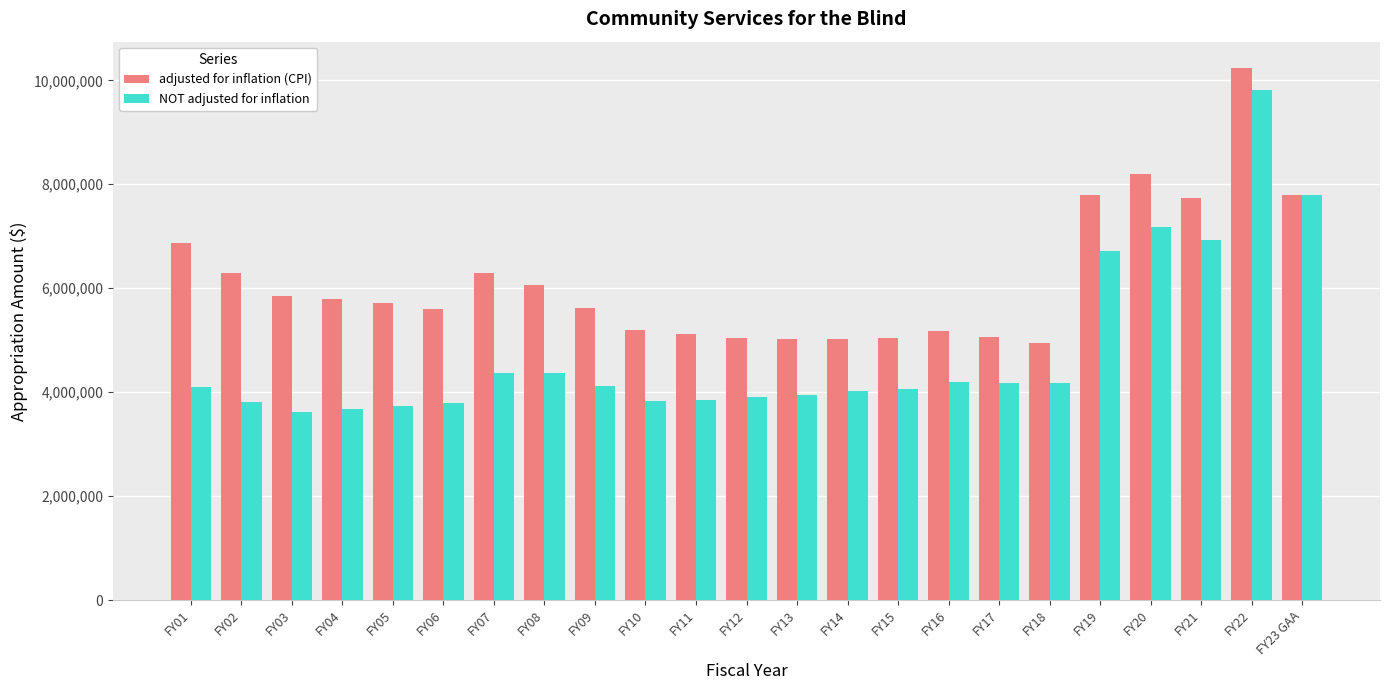

Is it true that adjusted for inflation (CPI) equals 5029166 at FY14?

True